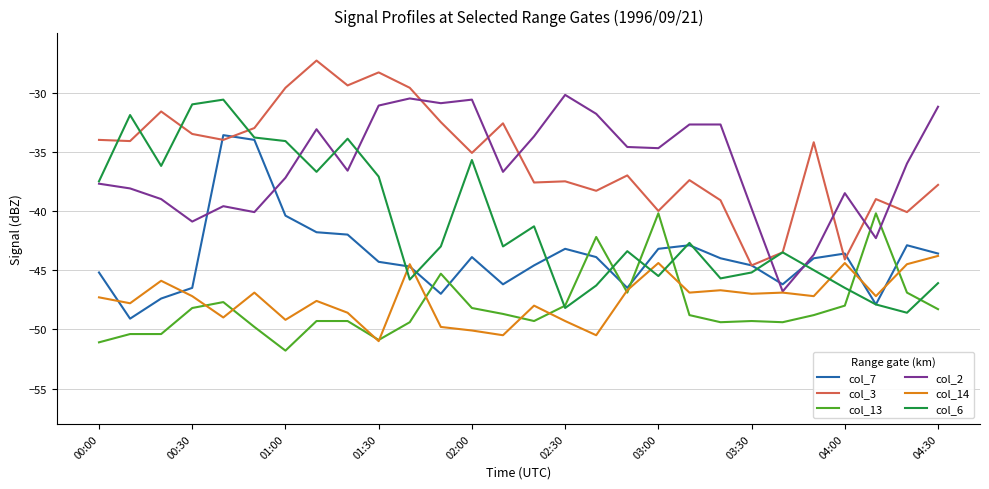

What is the highest value of the col_6 series?

-30.6